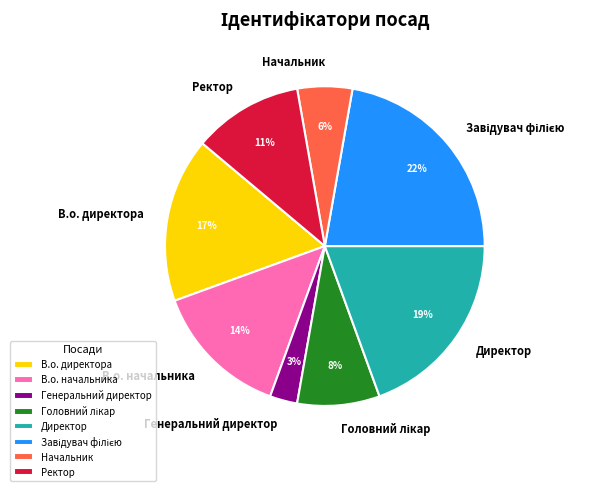

Combined, do В.о. начальника and В.о. директора account for over 50%?

No